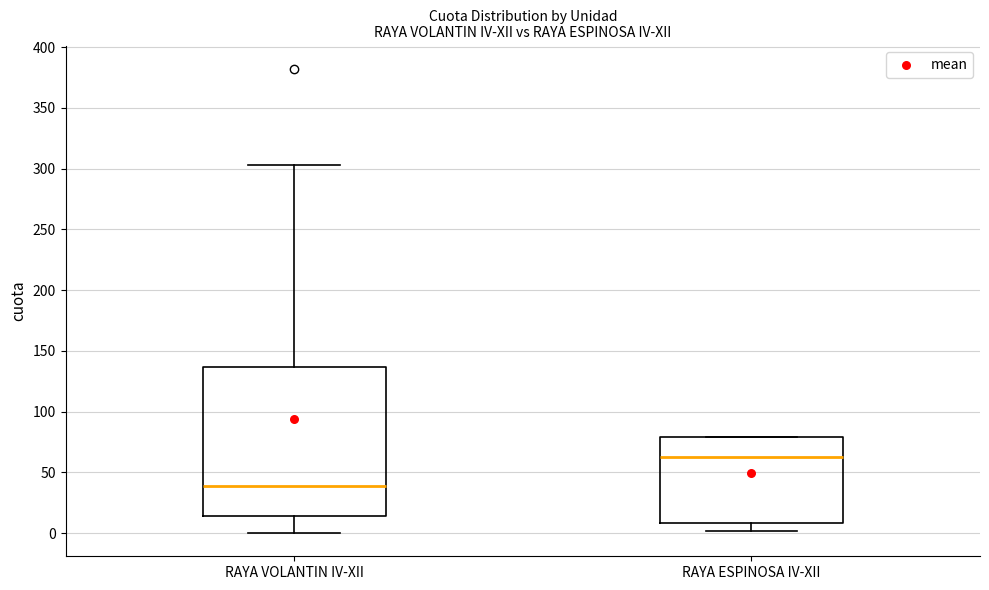

Which box's median line is the lowest?

RAYA VOLANTIN IV-XII